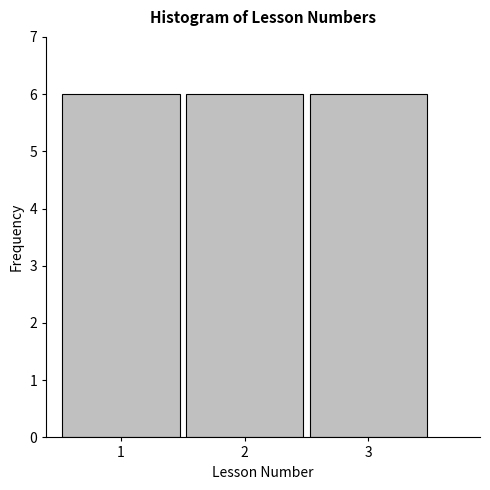

Reading left to right, list every bar in this chart as the range it spans on the x-axis followed by its height. The values are not printed on the chart, so give them approximately, as read against the axis.

0.5 to 1.5: 6
1.5 to 2.5: 6
2.5 to 3.5: 6